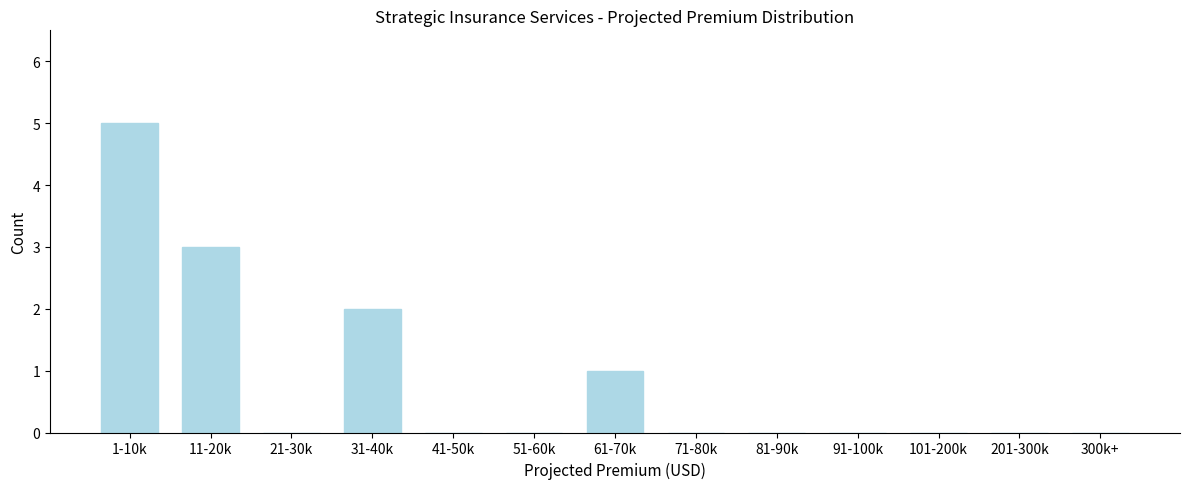

Reading left to right, transcribe all the data shown in this chart.

1-10k=5	11-20k=3	21-30k=0	31-40k=2	41-50k=0	51-60k=0	61-70k=1	71-80k=0	81-90k=0	91-100k=0	101-200k=0	201-300k=0	300k+=0